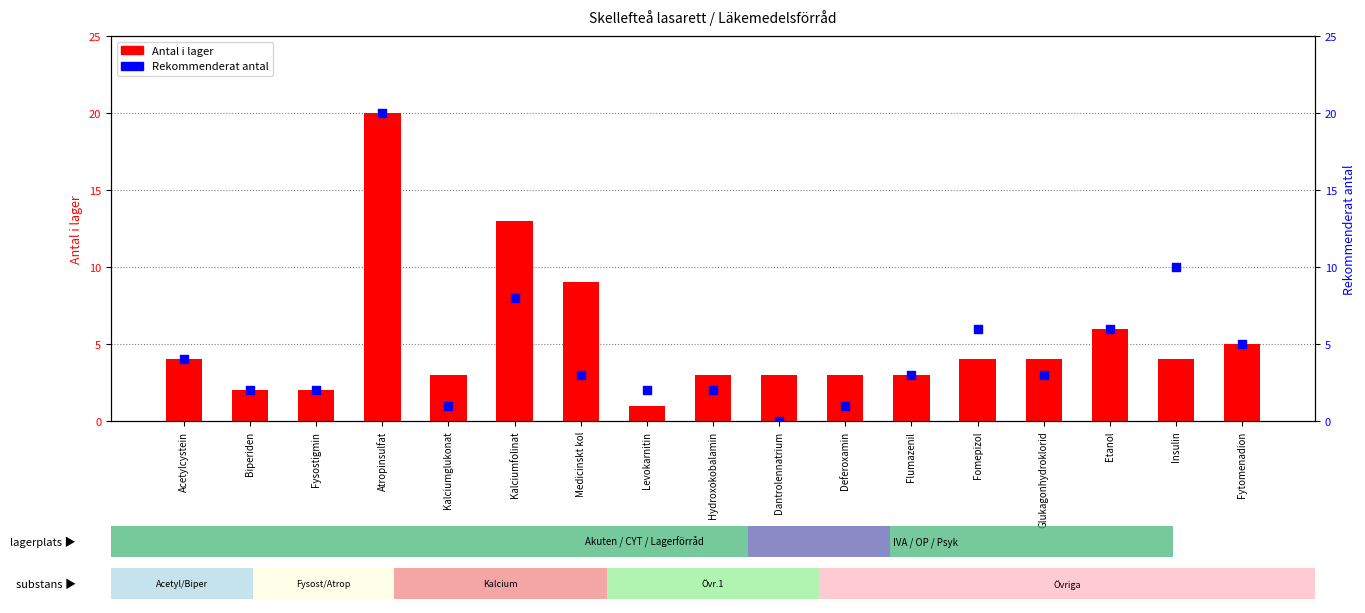

Which series contains the highest Y value?

Antal i lager